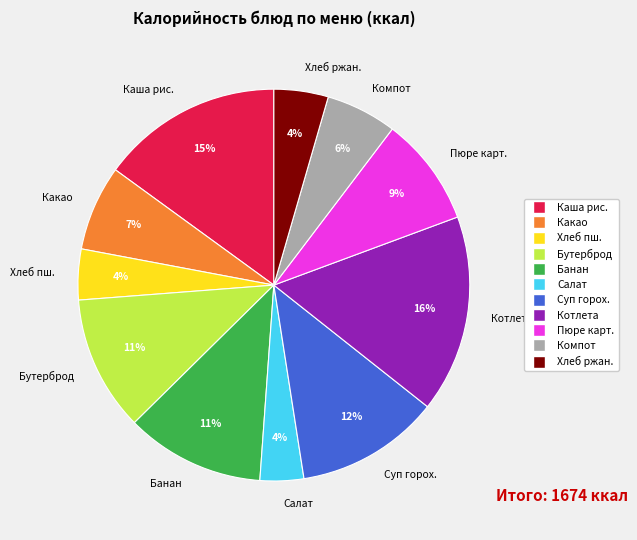

Do Котлета and Пюре карт. together represent more than half of the pie?

No